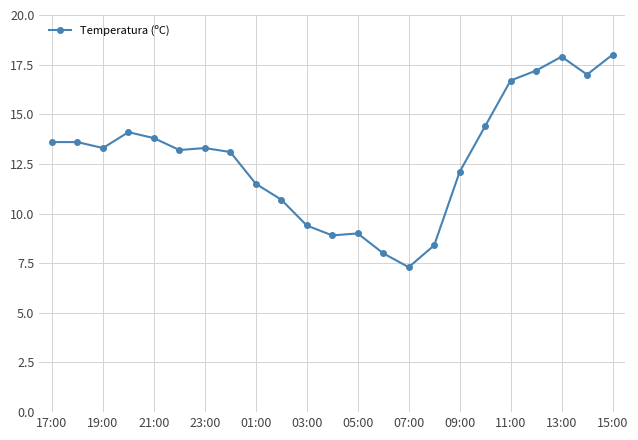

What is the smallest value displayed?

7.3